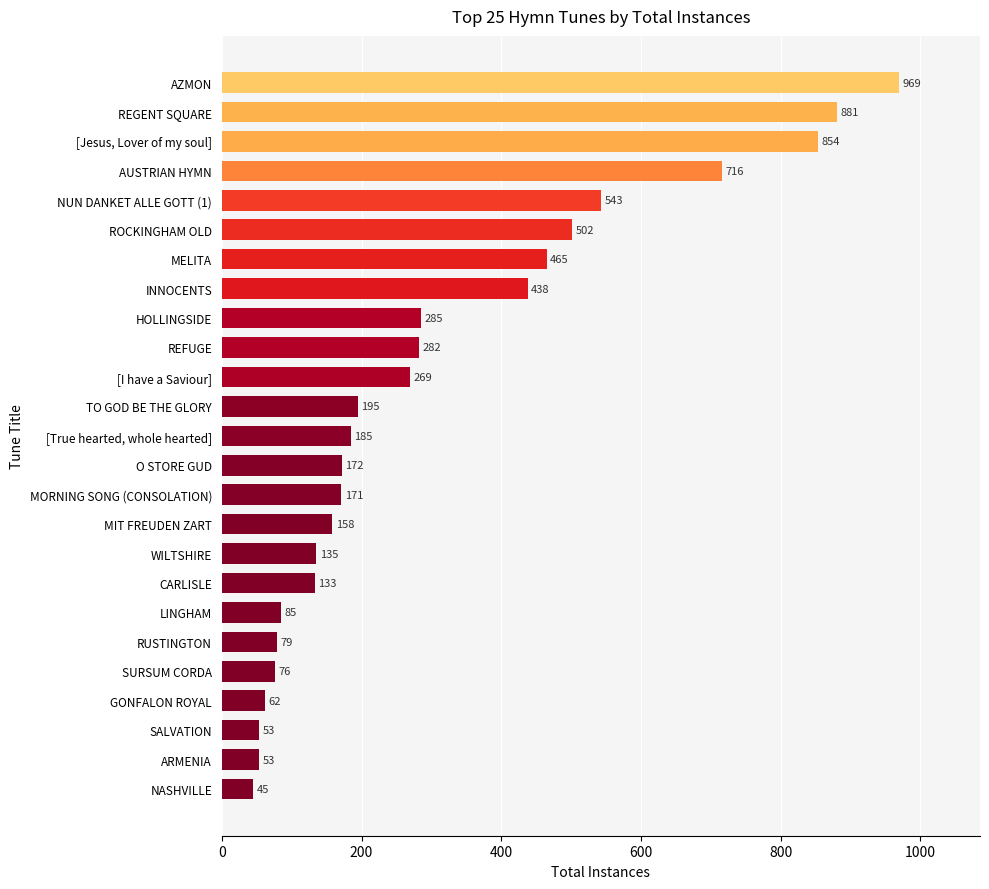

What is the sum of all values?

7806